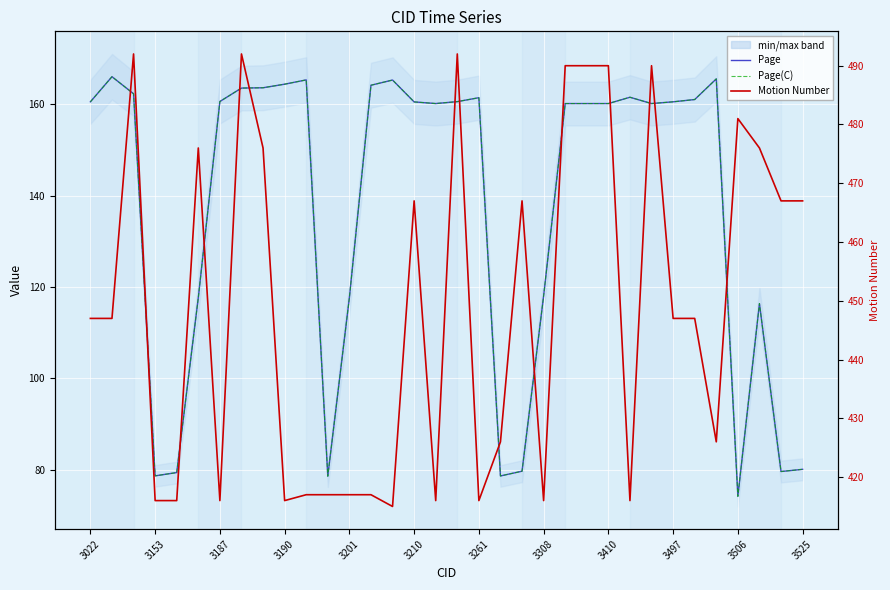

How many distinct data groups are displayed?

3